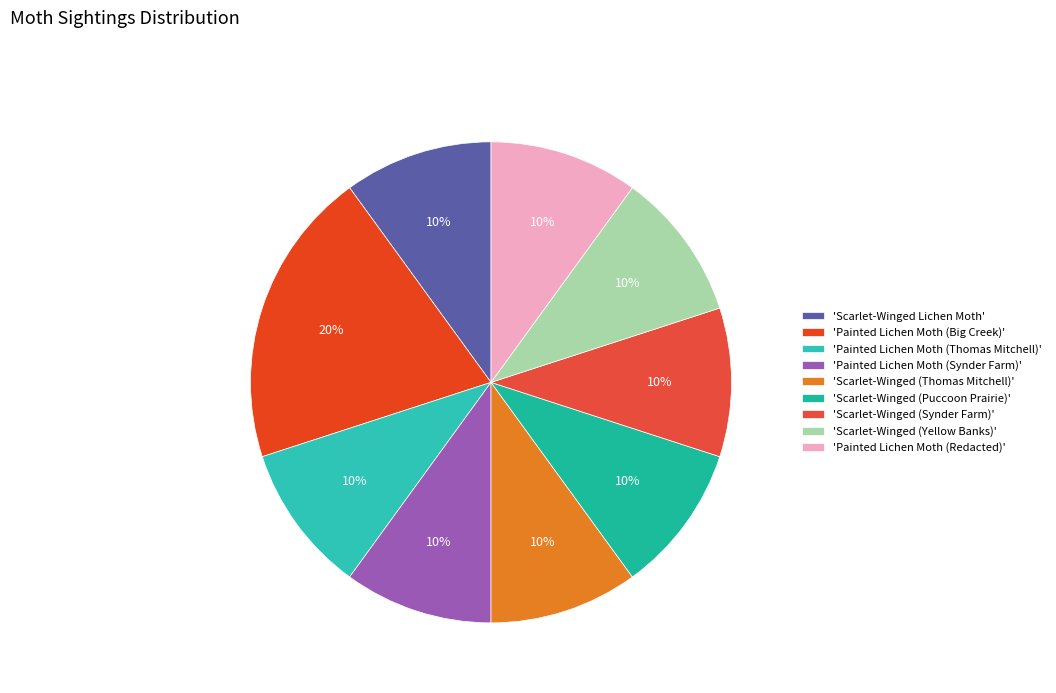

To the nearest percent, what is the difference between the largest and smallest slice percentages?

10%